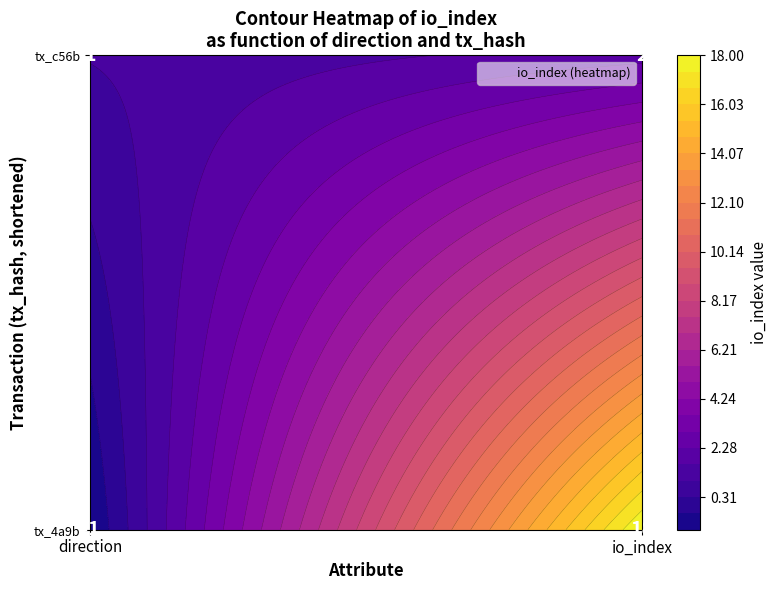

Is the value of c56b5bbde4c048e352a46ba34a3cec1bea19099 at direction greater than the value of 4a9bcecffaea85b83b2bde6f63dac5fc518e363 at io_index?

No